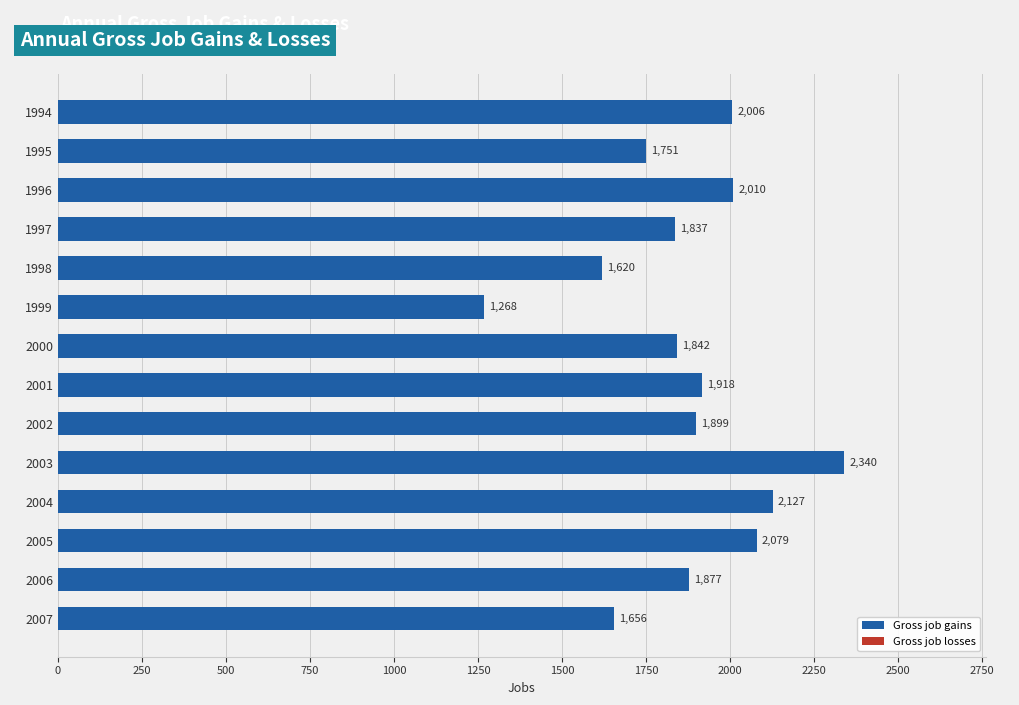

Which has a higher value, 1999 or 2002?

2002